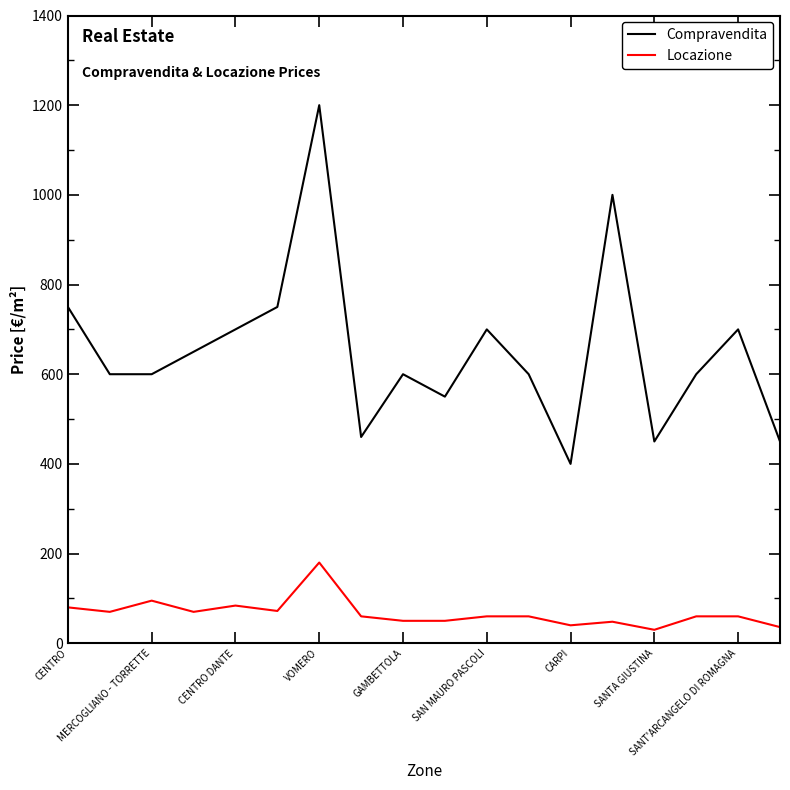

What is the sum of all Locazione values?

1205